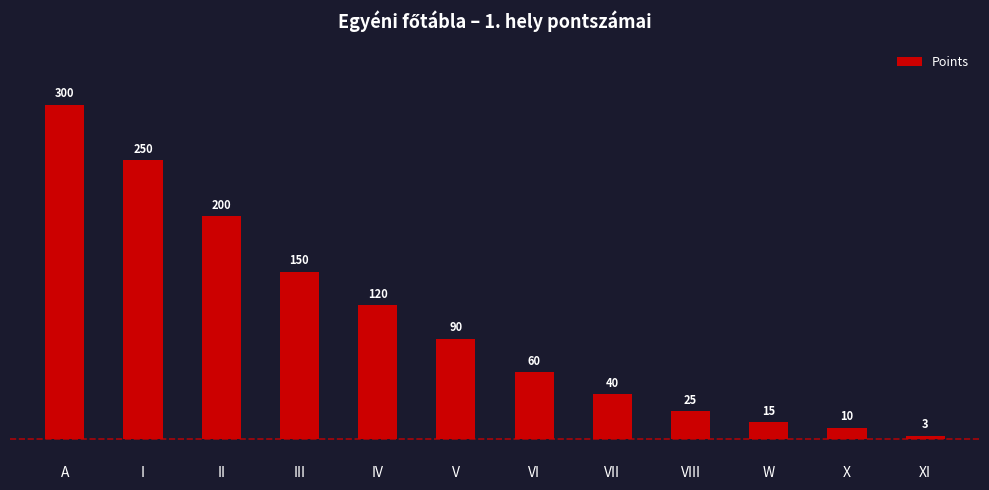

List the labels in order of value, smallest first.

XI, X, W, VIII, VII, VI, V, IV, III, II, I, A